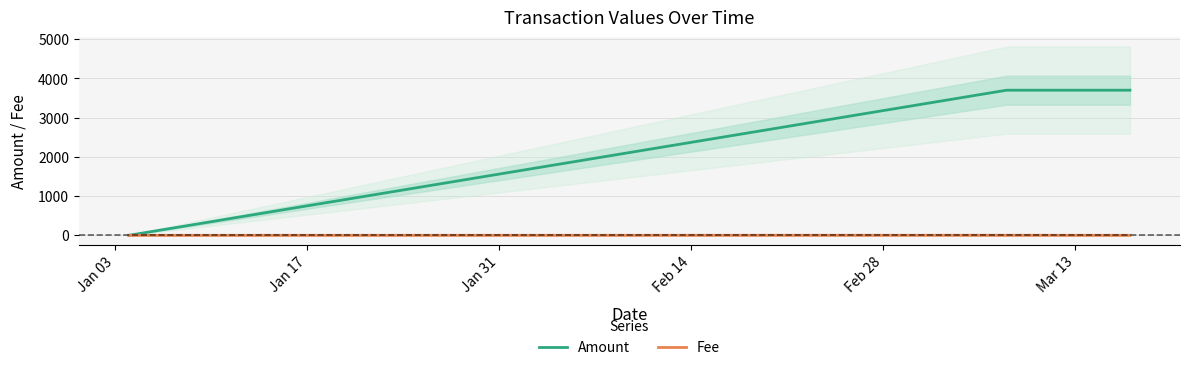

The Fee series shows 0.0 at Jan 31. True or false?

False